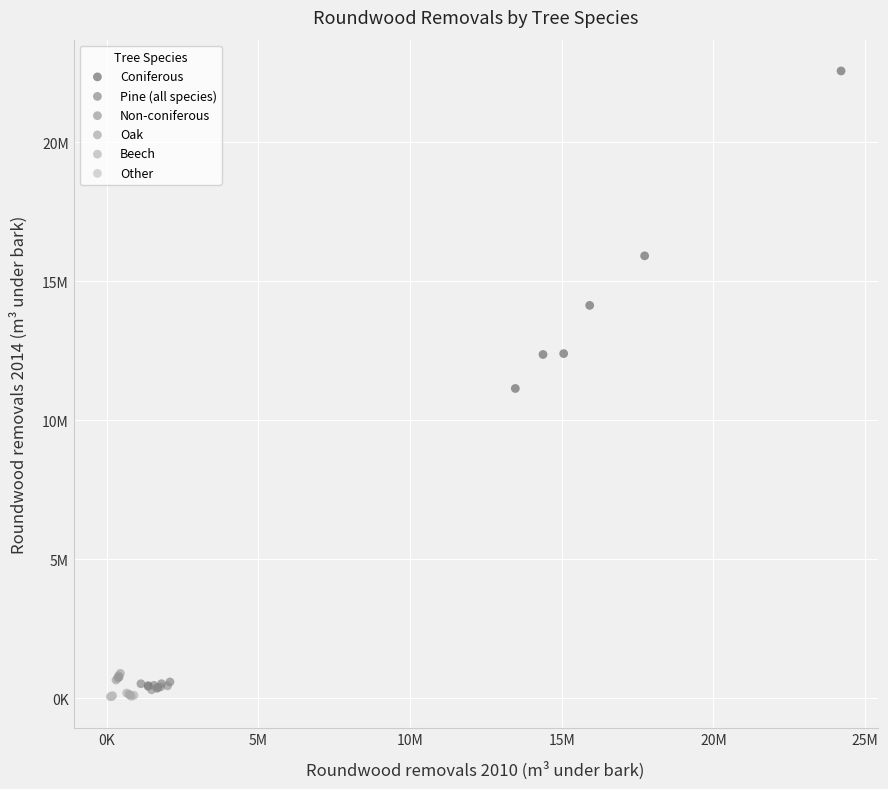

What are all the series names shown in the legend?

Coniferous, Pine (all species), Non-coniferous, Oak, Beech, Other